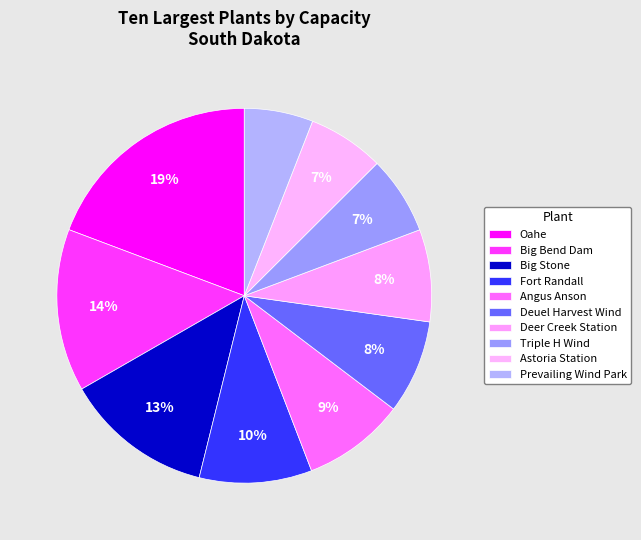

Is Deuel Harvest Wind the majority of the pie?

No